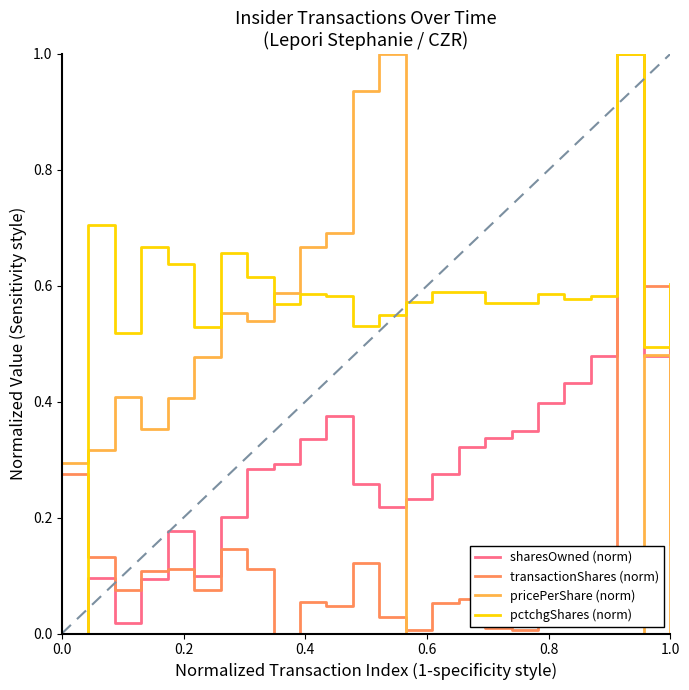

How many positive values does the sharesOwned (norm) series have?

23